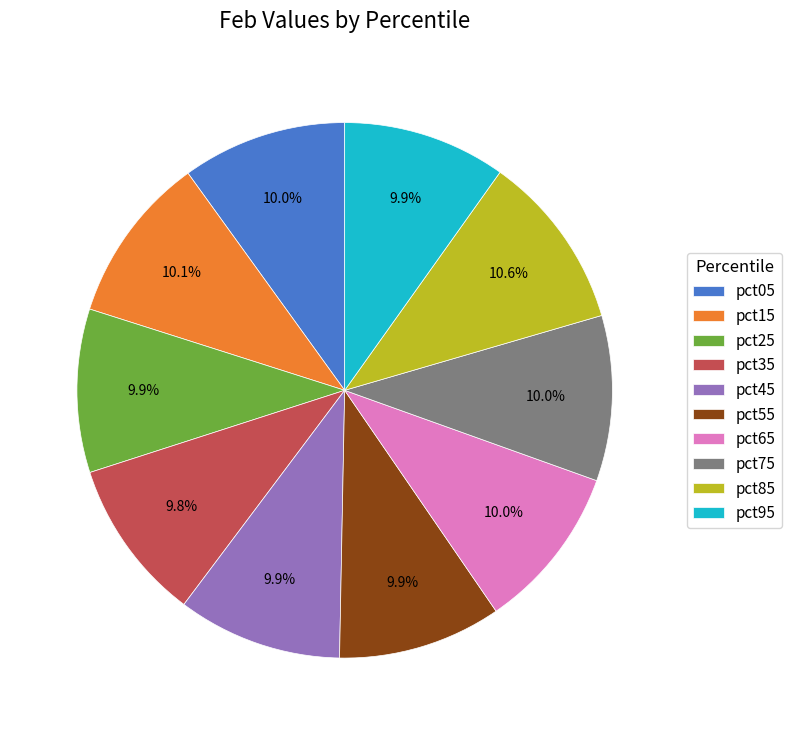

Is pct95 the majority of the pie?

No